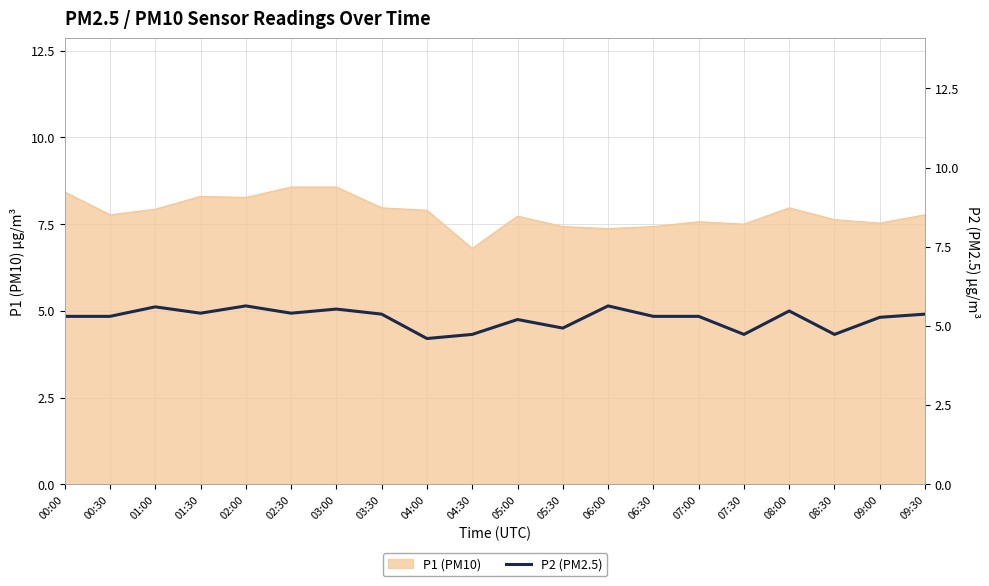

Is it true that the value at 07:30 is 2.9?

False